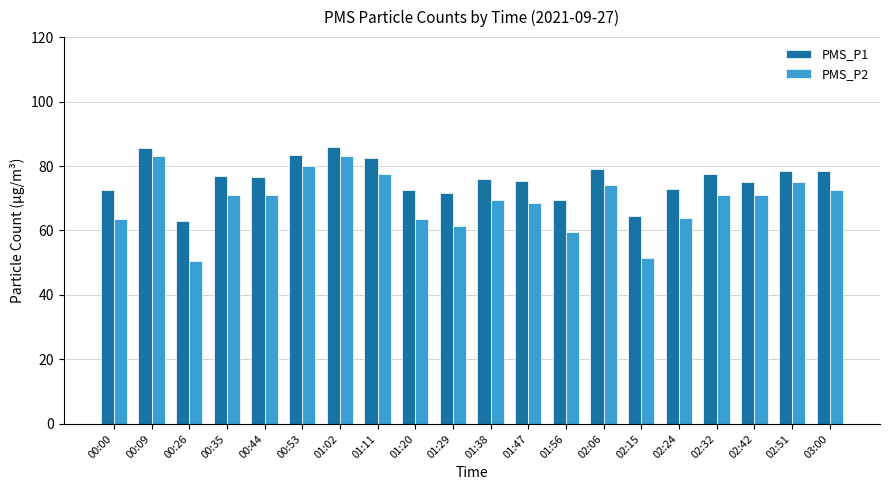

What is the difference between the highest and lowest values at 00:53?

3.5